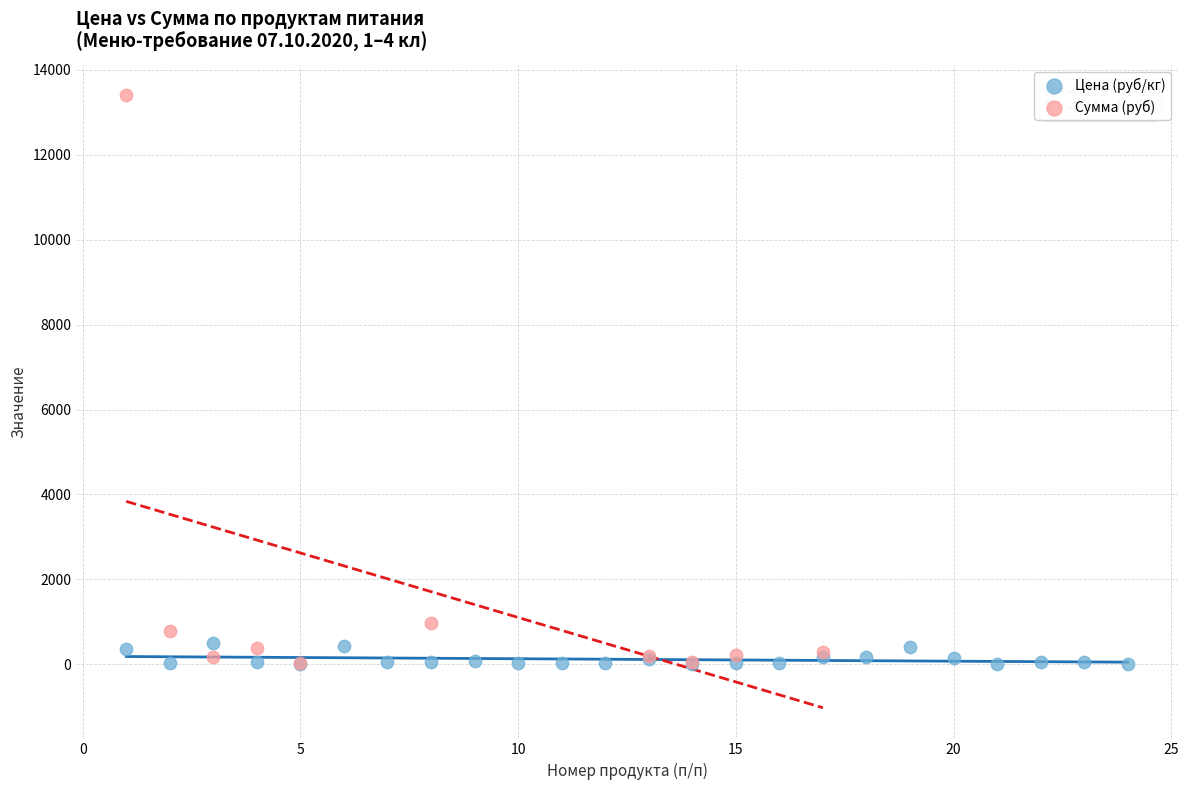

What are all the series names shown in the legend?

Цена (руб/кг), Сумма (руб)